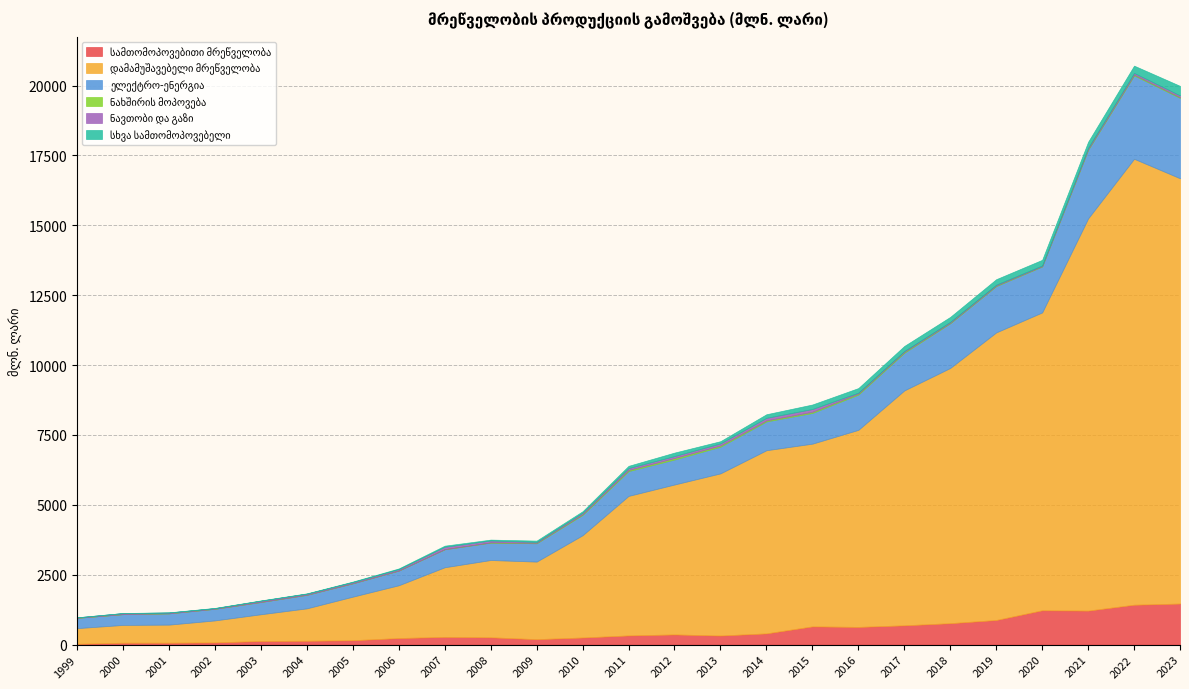

Reading right to left, list all the values displayed in this chart.

სამთომოპოვებითი მრეწველობა: 1469.6	1427.5	1217.2	1229.2	881.4	767.0	690.6	633.4	652.7	402.2	325.3	364.4	329.1	254.9	195.5	262.0	277.3	235.1	157.2	138.5	130.0	80.4	68.8	68.5	28.8
დამამუშავებელი მრეწველობა: 15214.0	15953.4	14030.1	10654.8	10287.3	9130.6	8402.3	7049.2	6536.7	6551.6	5801.1	5363.5	4990.8	3658.6	2774.3	2764.6	2490.0	1888.5	1558.3	1158.5	956.0	785.4	646.1	635.7	560.2
ელექტრო-ენერგია: 2875.6	2983.5	2455.0	1643.9	1658.3	1600.6	1347.5	1263.3	1098.8	1030.9	955.6	895.6	888.3	728.9	655.8	623.0	645.5	526.4	478.3	485.0	440.1	416.7	403.6	386.2	368.5
ნახშირის მოპოვება: 27.2	31.3	26.4	13.7	20.7	19.7	33.7	37.6	41.0	36.2	41.9	51.0	40.0	27.5	17.2	7.4	2.3	0.7	2.2	2.0	1.3	0.7	0.2	0.5	0.8
ნავთობი და გაზი: 61.9	58.1	46.0	23.0	30.1	31.7	30.6	31.1	100.7	91.4	75.3	70.9	67.8	49.7	30.7	68.0	85.4	48.2	42.2	38.8	43.9	21.2	28.7	36.4	15.3
სხვა სამთომოპოვებელი: 341.1	259.5	215.0	201.3	195.2	175.2	179.4	163.4	160.5	129.5	79.1	124.4	80.0	52.0	47.3	31.7	39.3	26.4	17.5	11.5	9.8	8.5	6.5	3.3	3.2